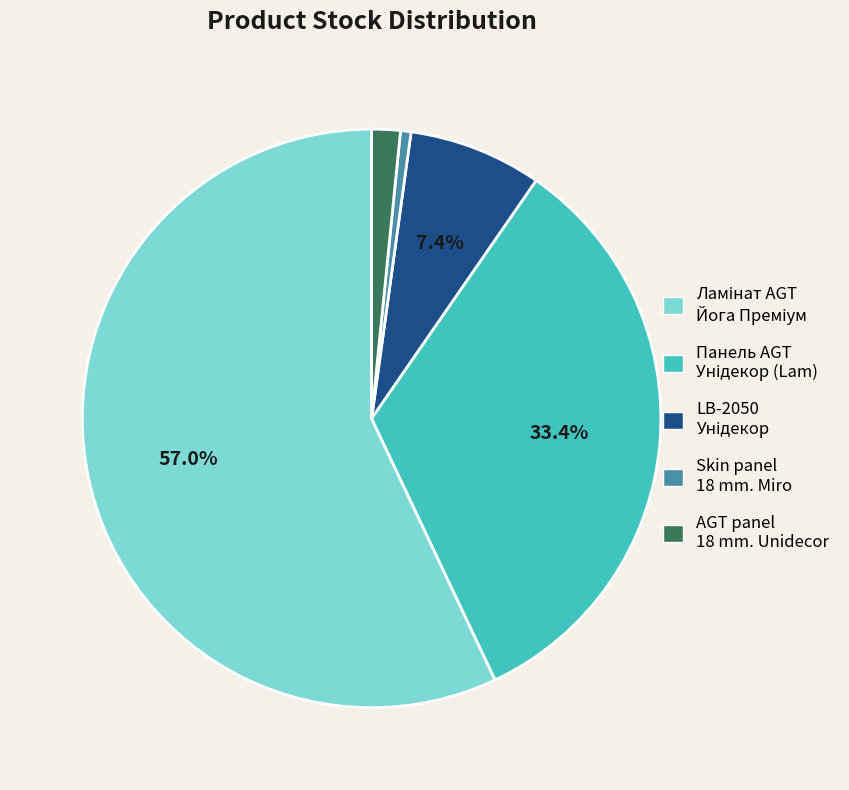

Does Skin panel 18 mm. Miro account for over 50% of the chart?

No